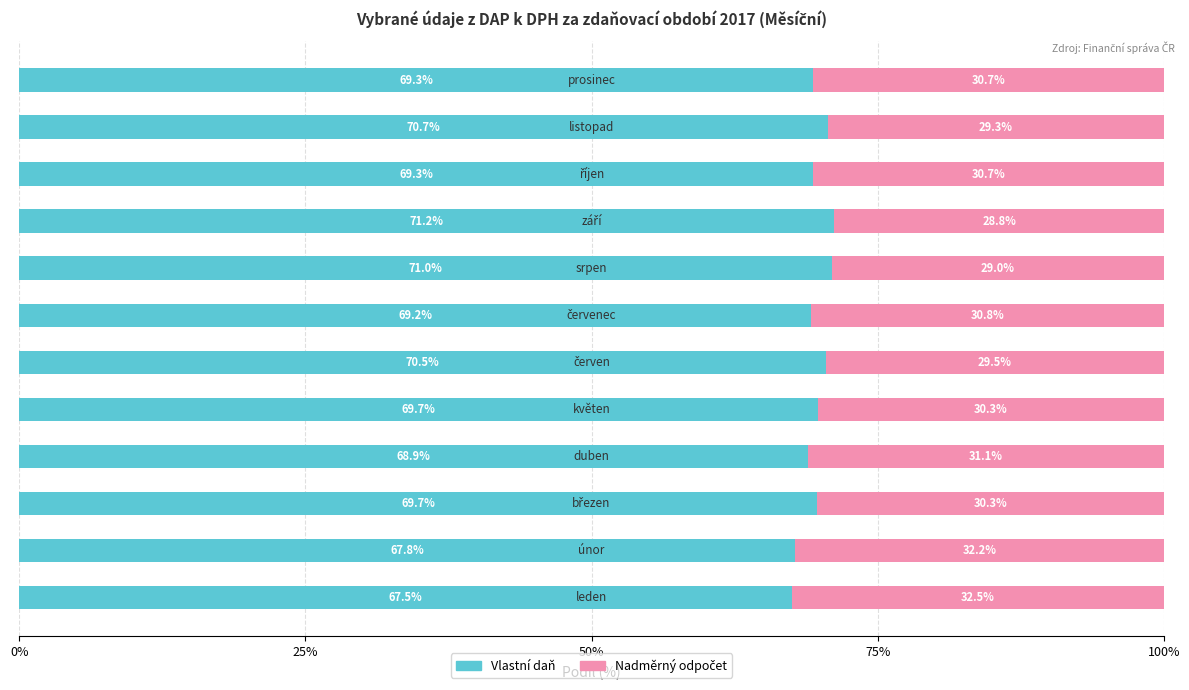

What is the average value of the Vlastní daň series?

69.6